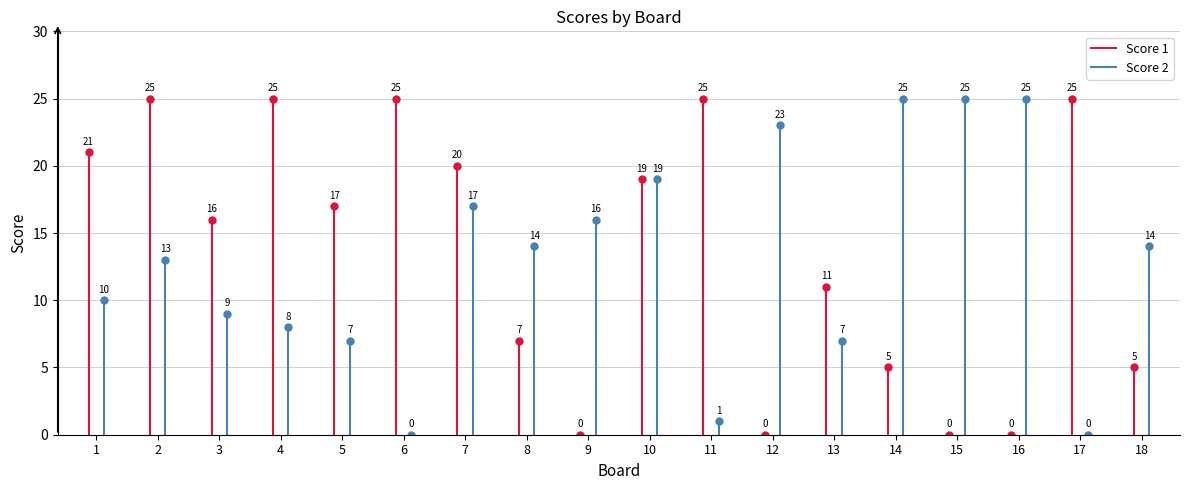

Is the value of Score 2 at 2 greater than the value of Score 1 at 2?

No